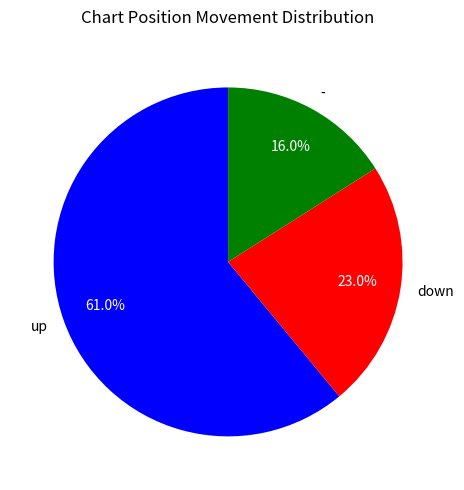

To the nearest percent, what percentage of the pie is up?

61%